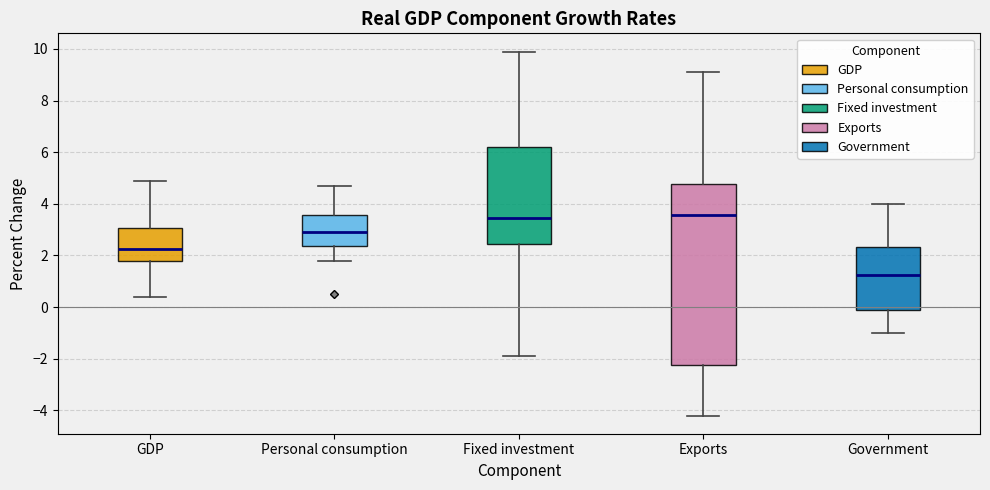

Where is the lower edge of the box for Government on the y-axis? The values are not printed on the chart, so give them approximately, as read against the axis.

0.0